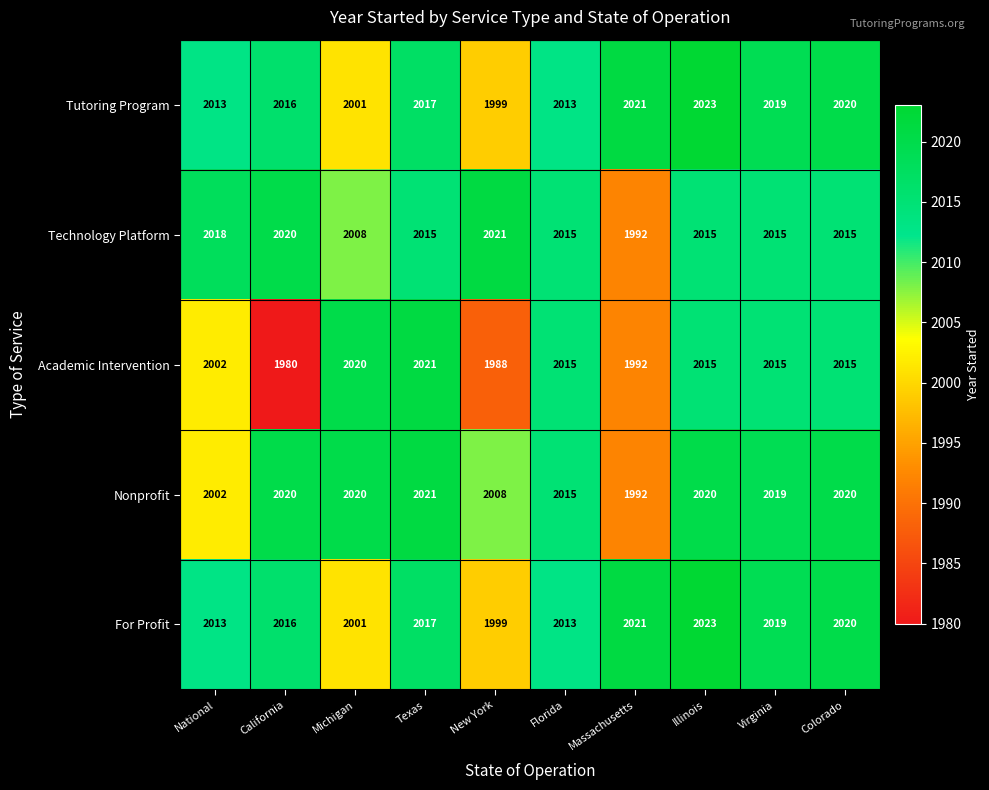

What is the minimum value for Tutoring Program?

1999